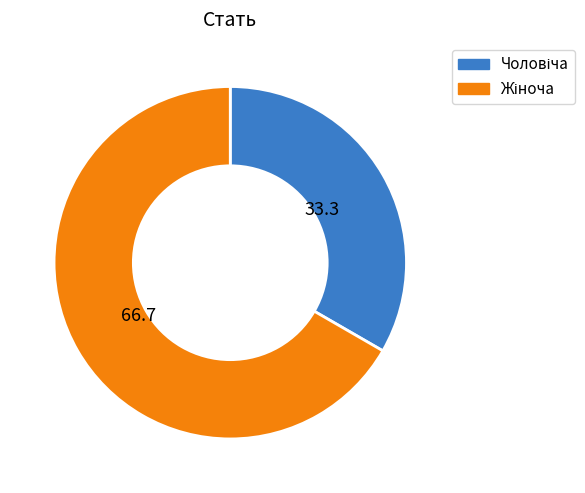

Does any single category account for the majority?

Yes